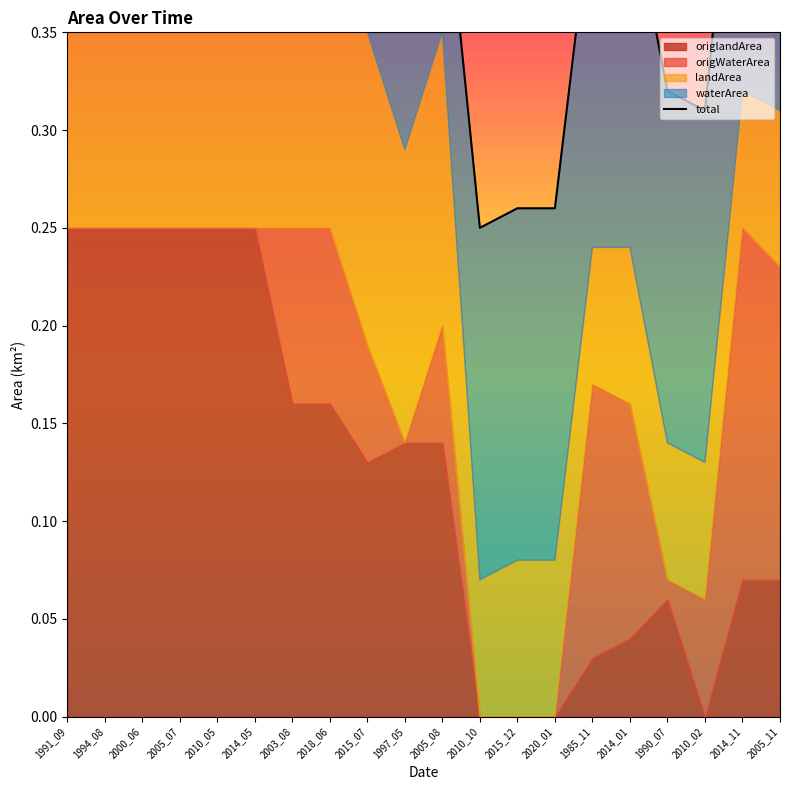

True or false: the data shows 0.5 at 2005_11.

True